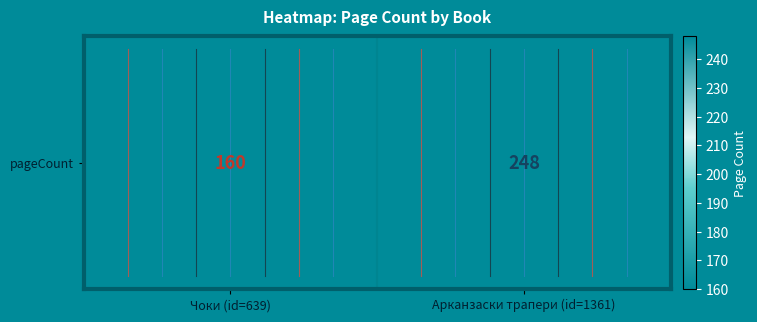

What is the sum of all values?

408